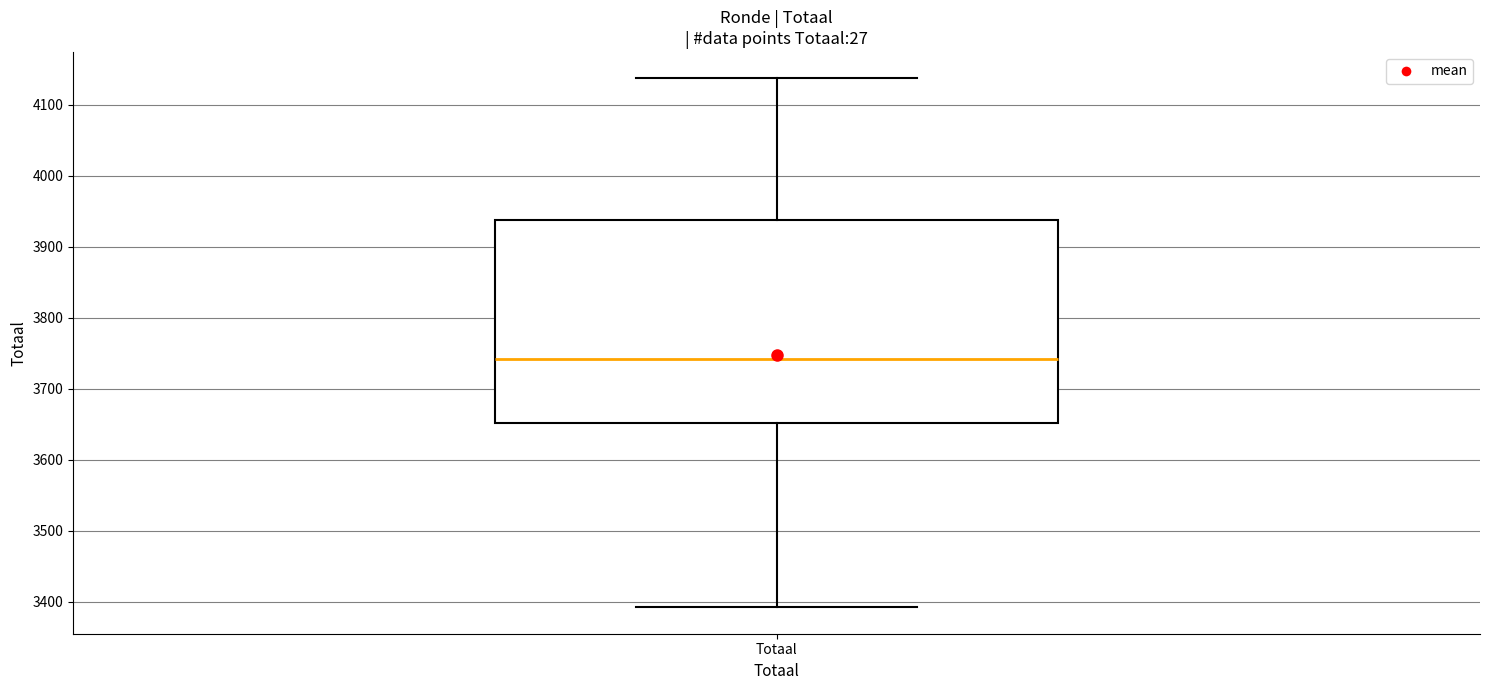

Read this box plot against the y-axis: the position of the median line, the range covered by the box, and the ends of both whiskers. The values are not printed on the chart, so give them approximately, as read against the axis.

median 3740, box 3650 to 3940, whiskers 3390 to 4140